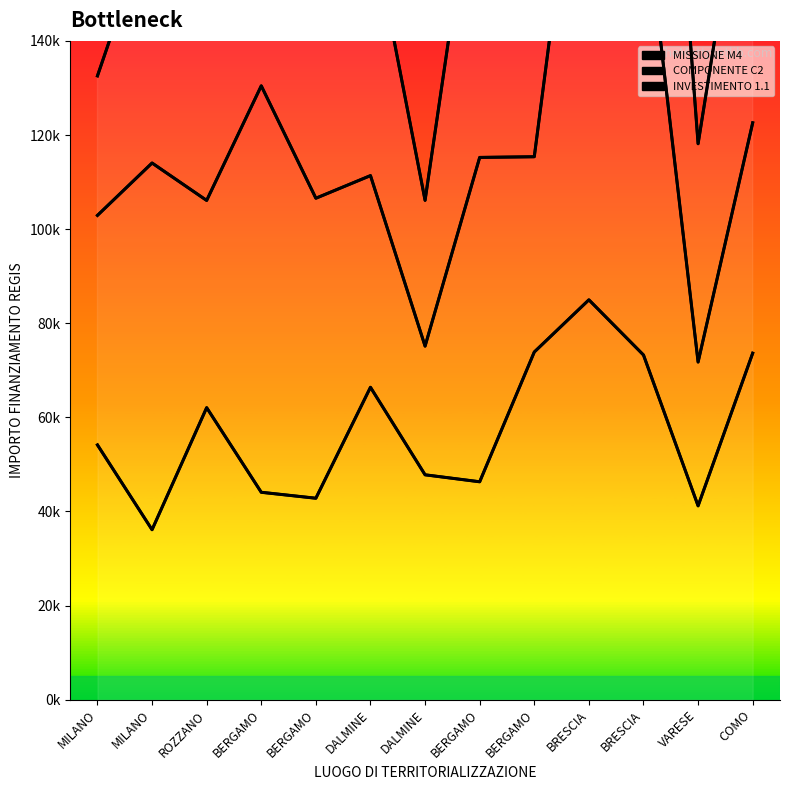

What is the label of the 13th point from the left?

COMO